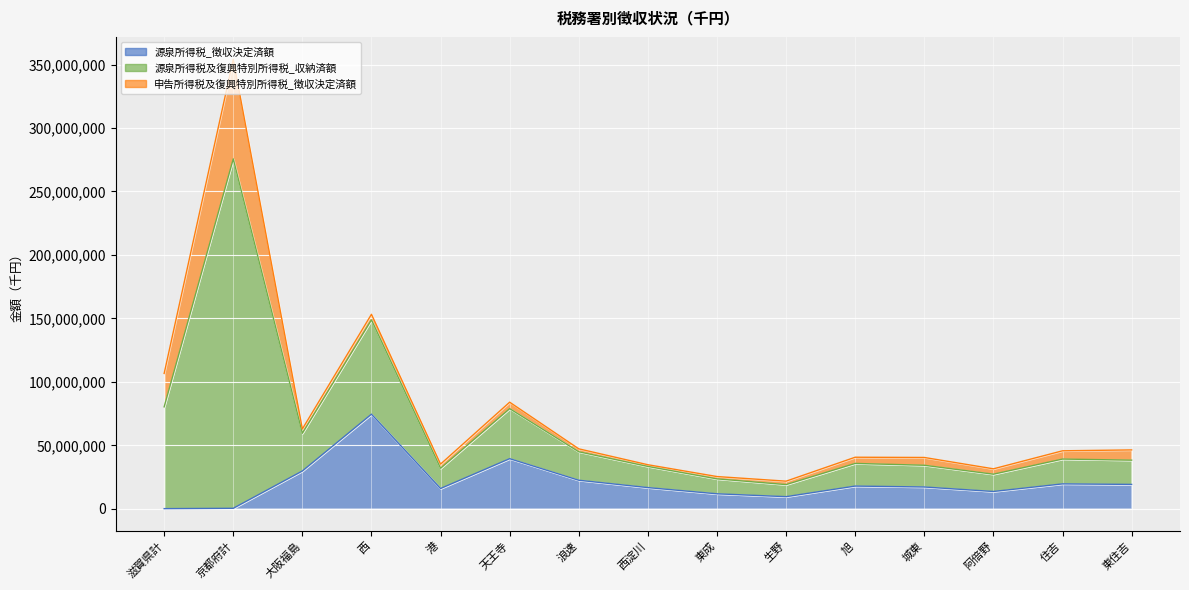

True or false: 源泉所得税_徴収決定済額 and 源泉所得税及復興特別所得税_収納済額 cross at least once.

False